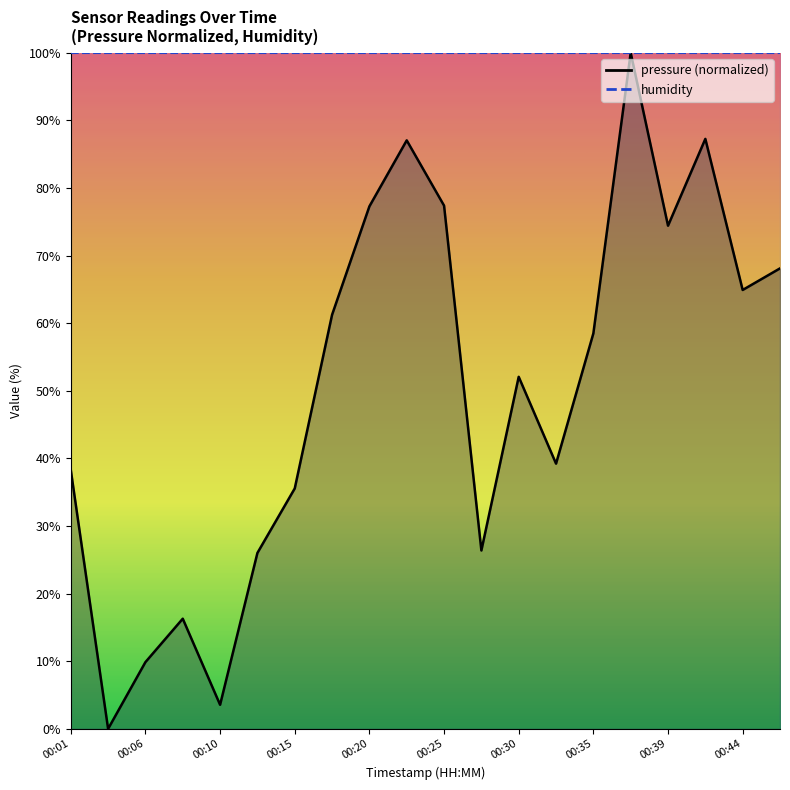

Which label corresponds to the smallest value in the chart?

00:03